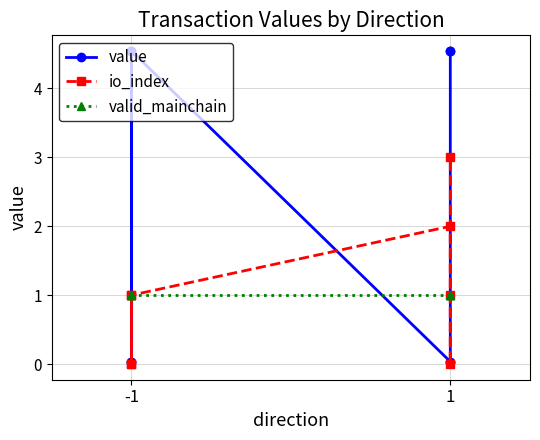

Count the number of data series in this chart.

3